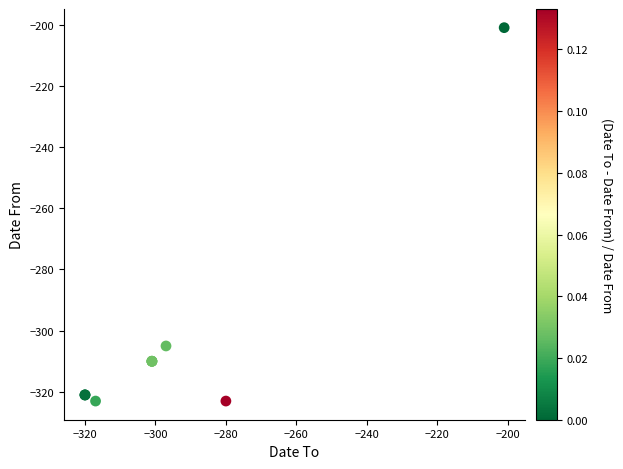

What Y value in the scatter plot is closest to -262?

-305